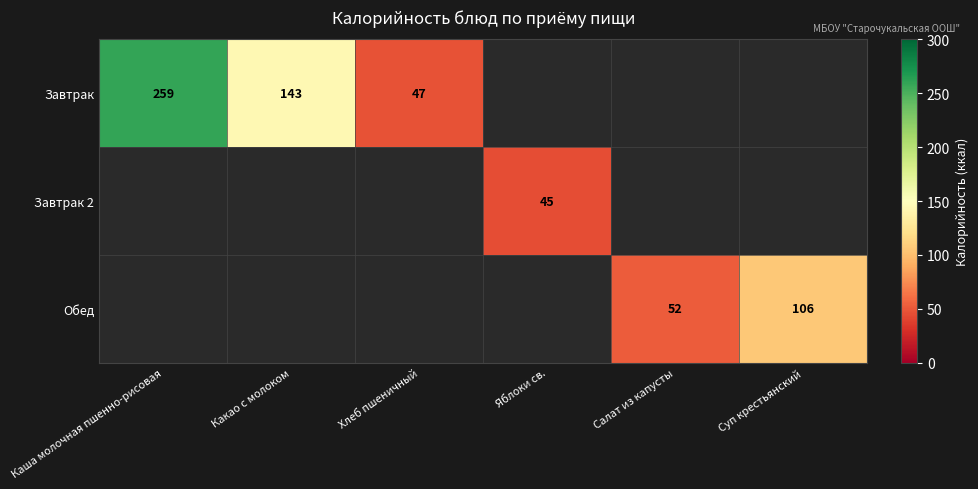

At how many categories does at least one series exceed 183?

1